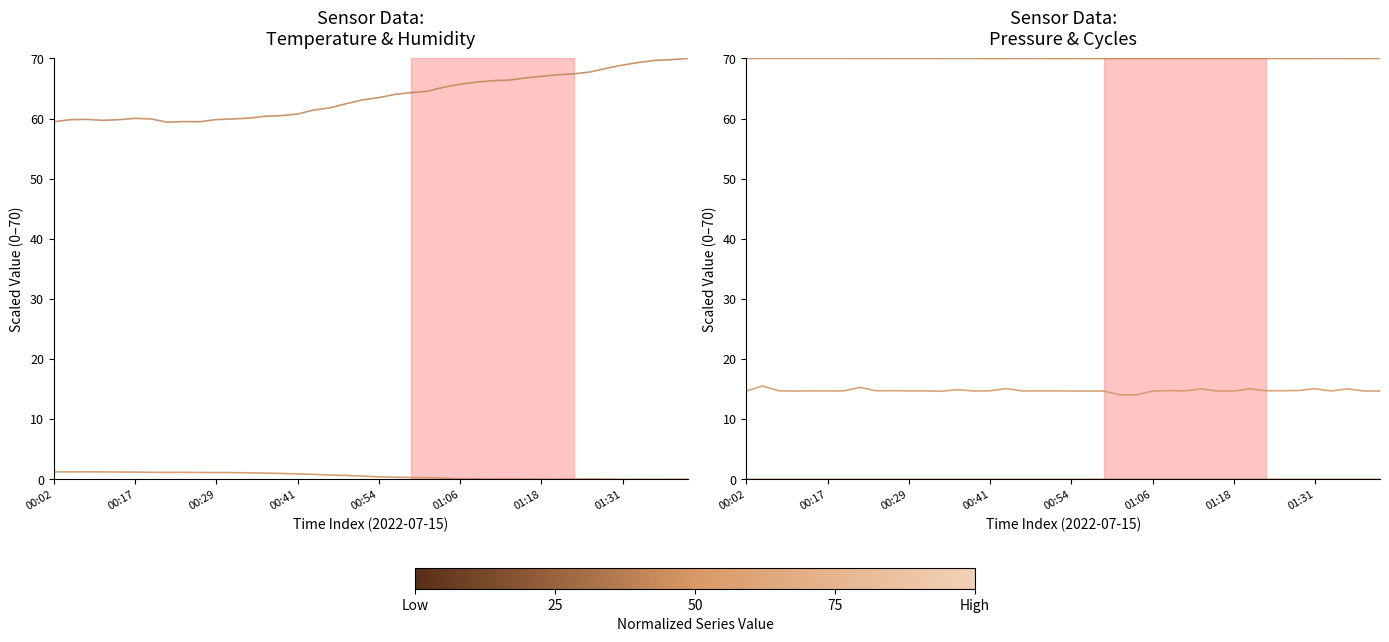

Between 00:29 and 00:17, which is larger?

00:29